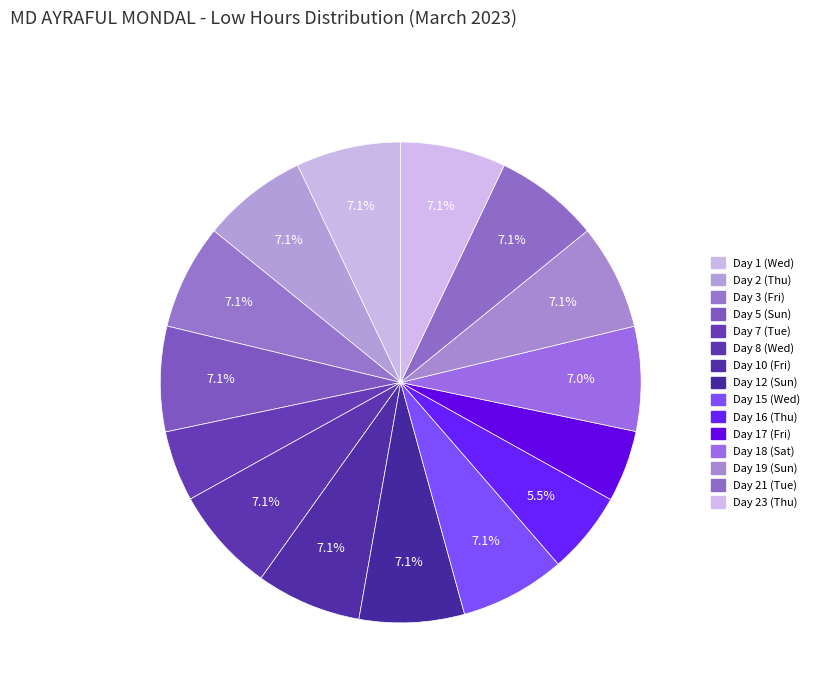

Count the number of slices in the pie.

15